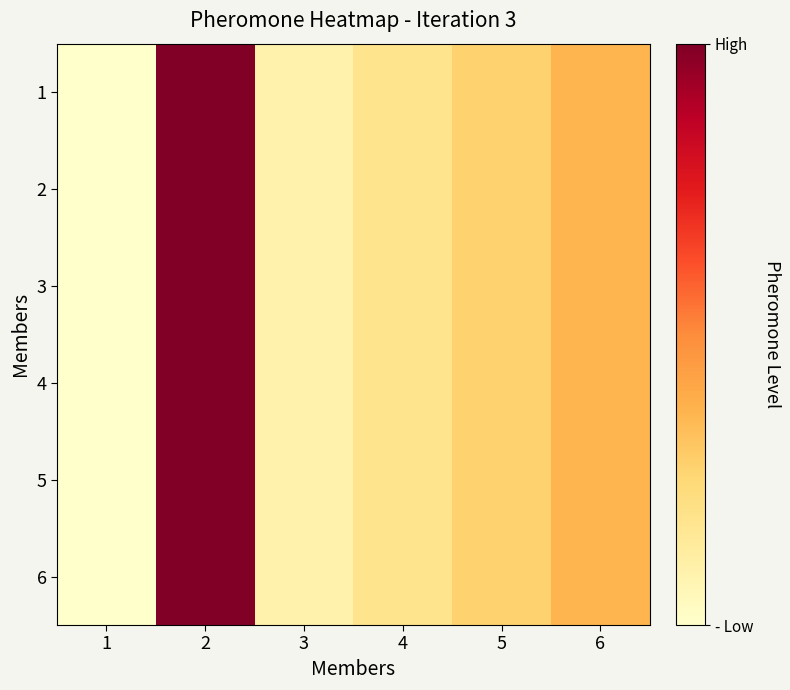

Rank the series at 5 from highest to lowest value.

1, 2, 3, 4, 5, 6